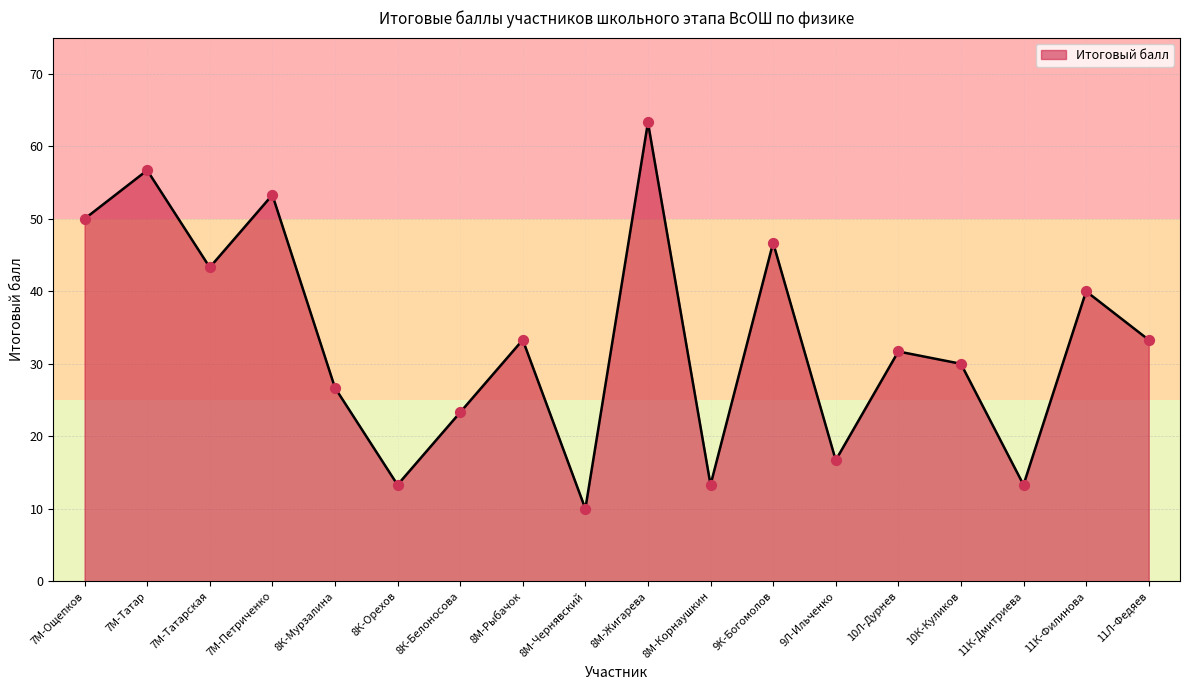

Approximately how many times larger is the value at 7М-Татар compared to 11К-Дмитриева?

4.3